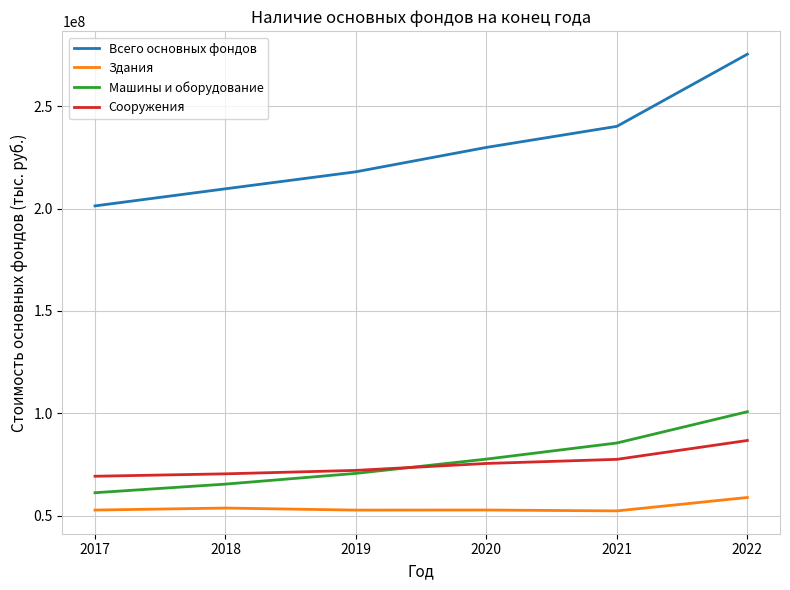

Is the value of Сооружения at 2020 greater than the value of Здания at 2019?

Yes